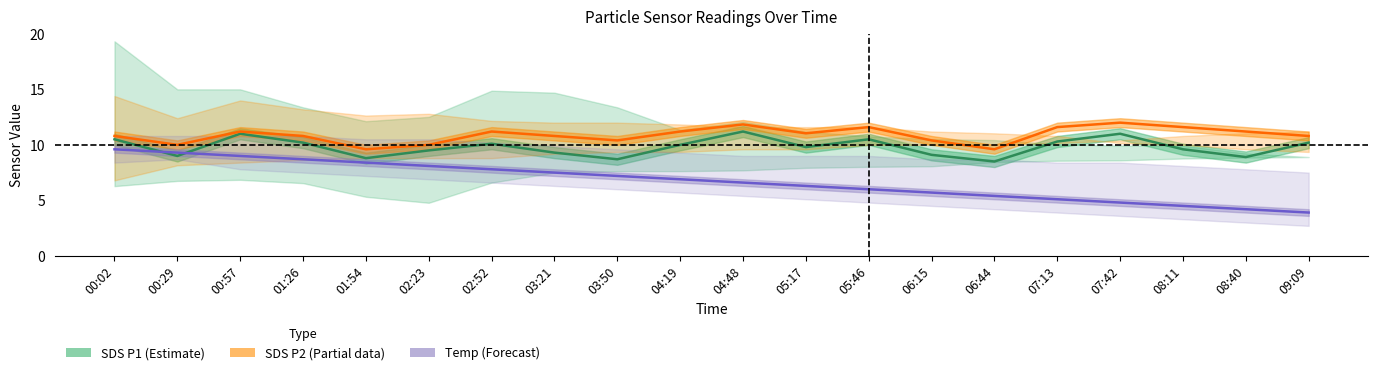

Rank the series at 07:13 from highest to lowest value.

SDS P2 (Partial), SDS P1 (Estimate), Temp (Forecast)